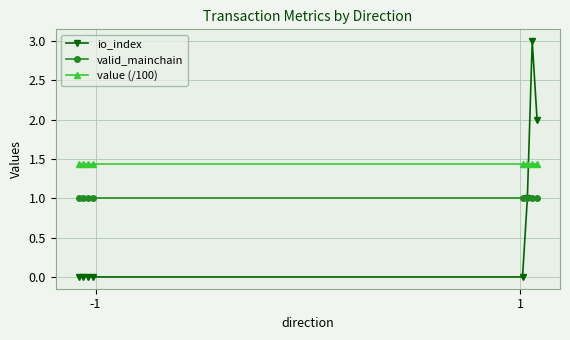

True or false: valid_mainchain and value (/100) cross at least once.

False